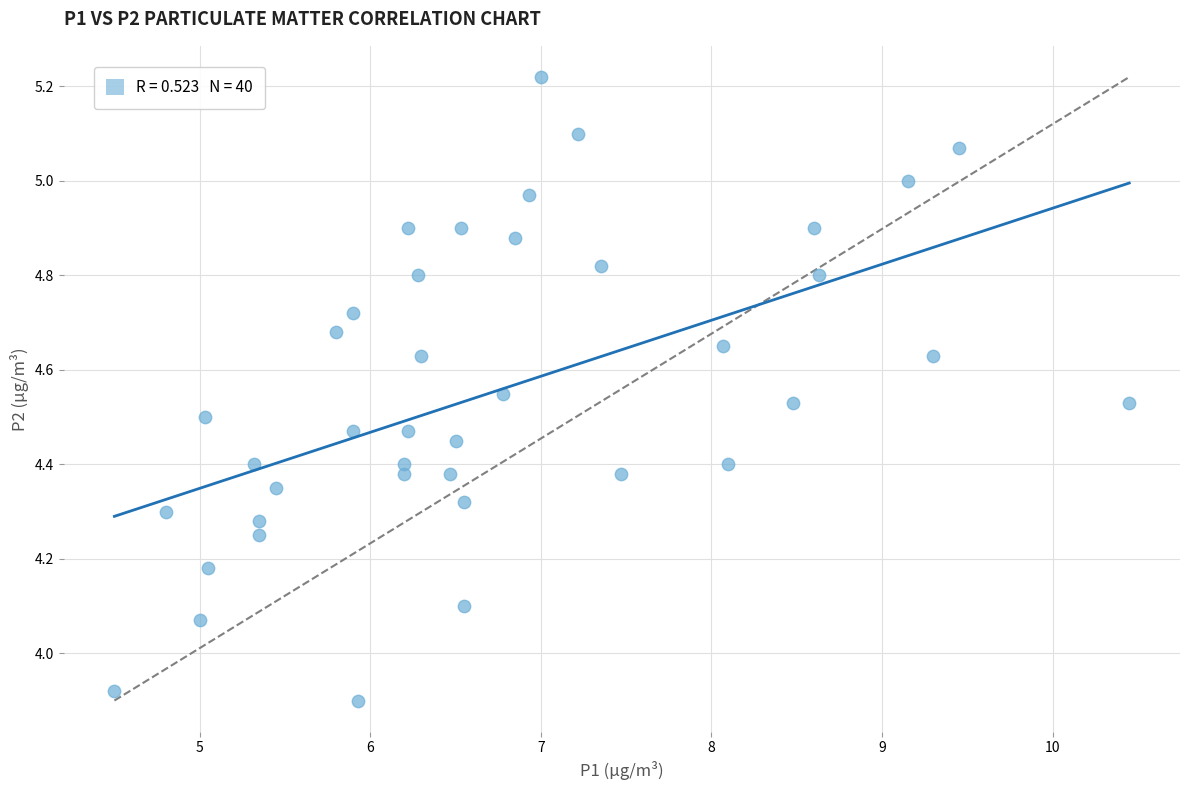

What is the range of X values (max minus min)?

5.9